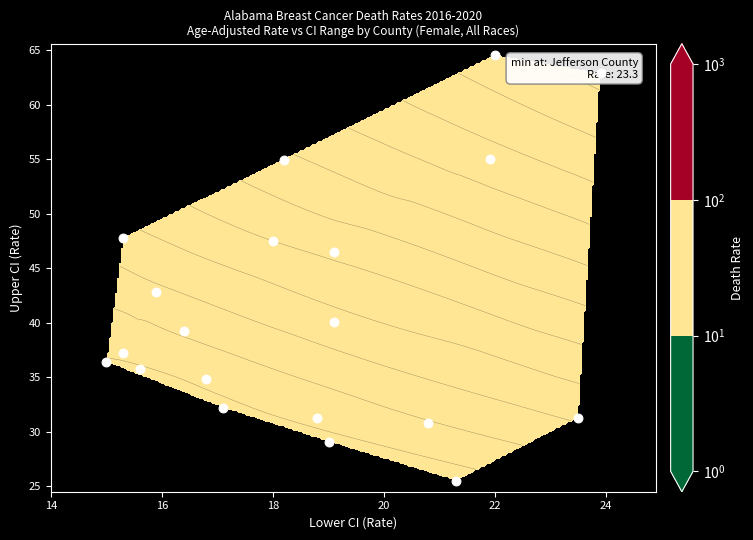

What is the sum of all values?

825.7